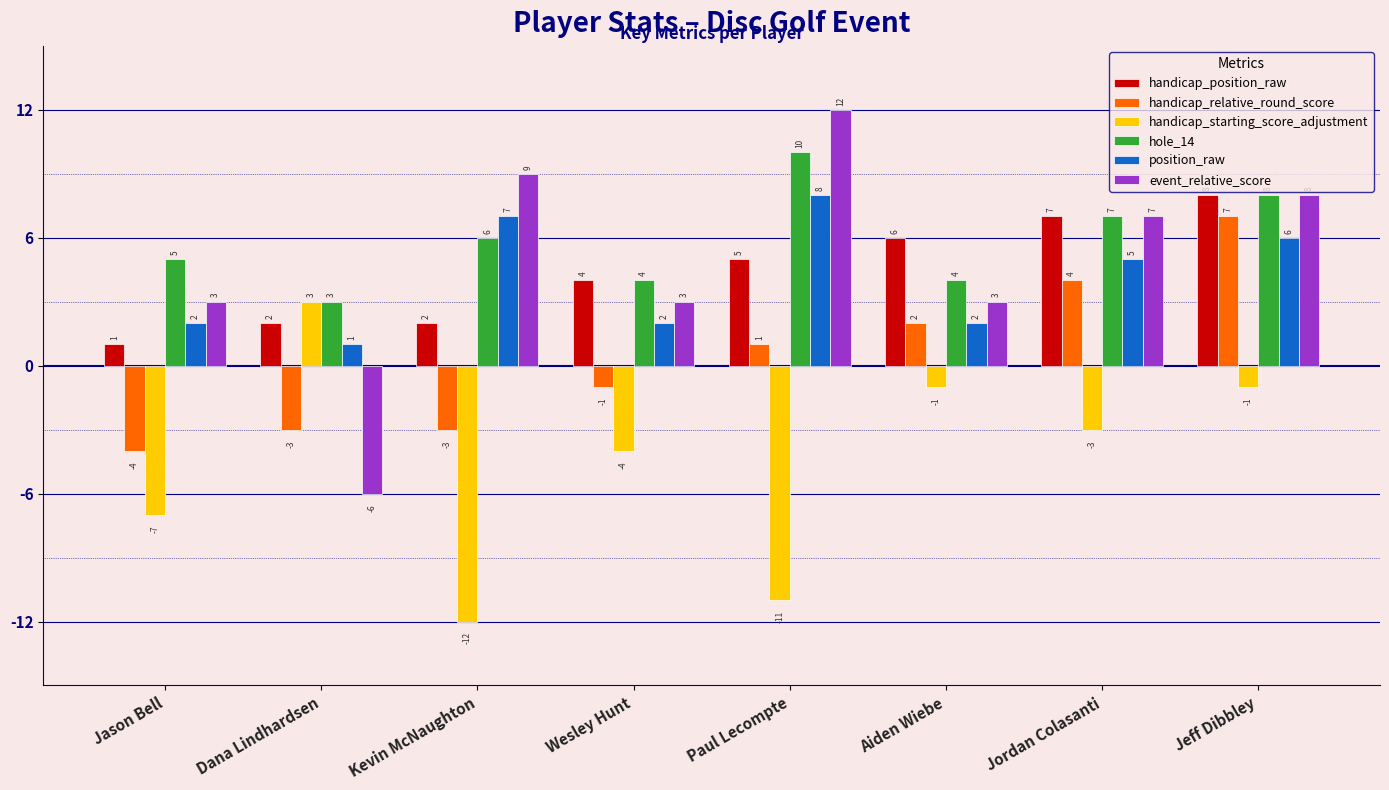

What is the value of the hole_14 bar at the 4th from the left?

4